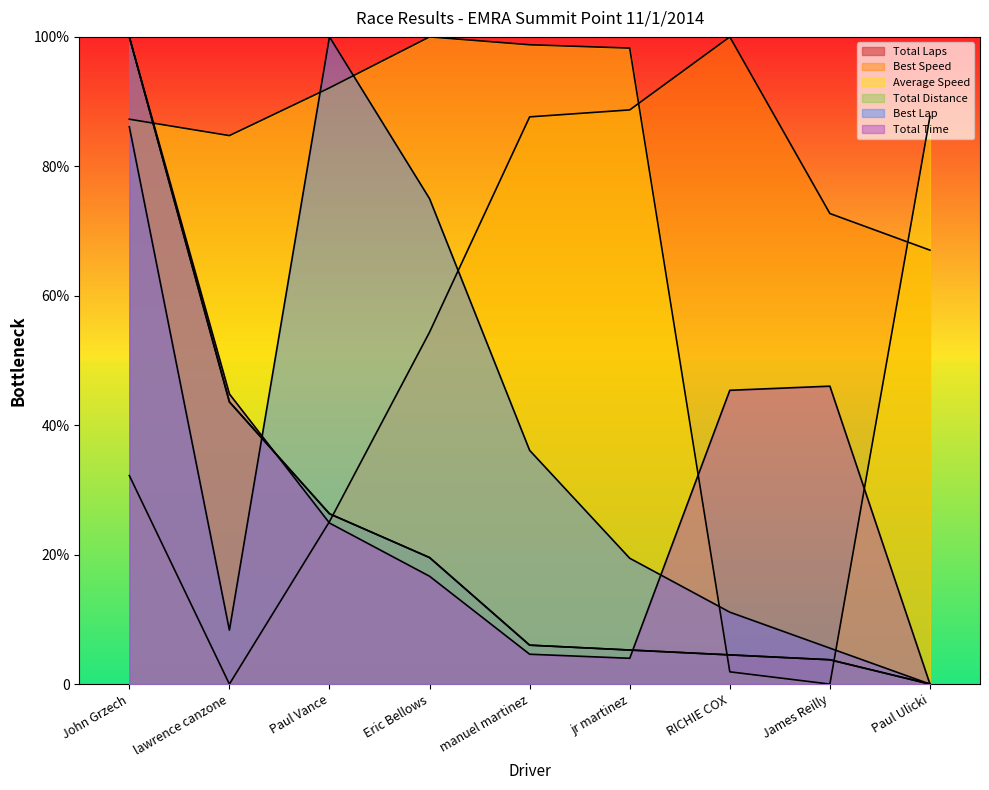

Does the chart display data point markers on the line(s)?

No